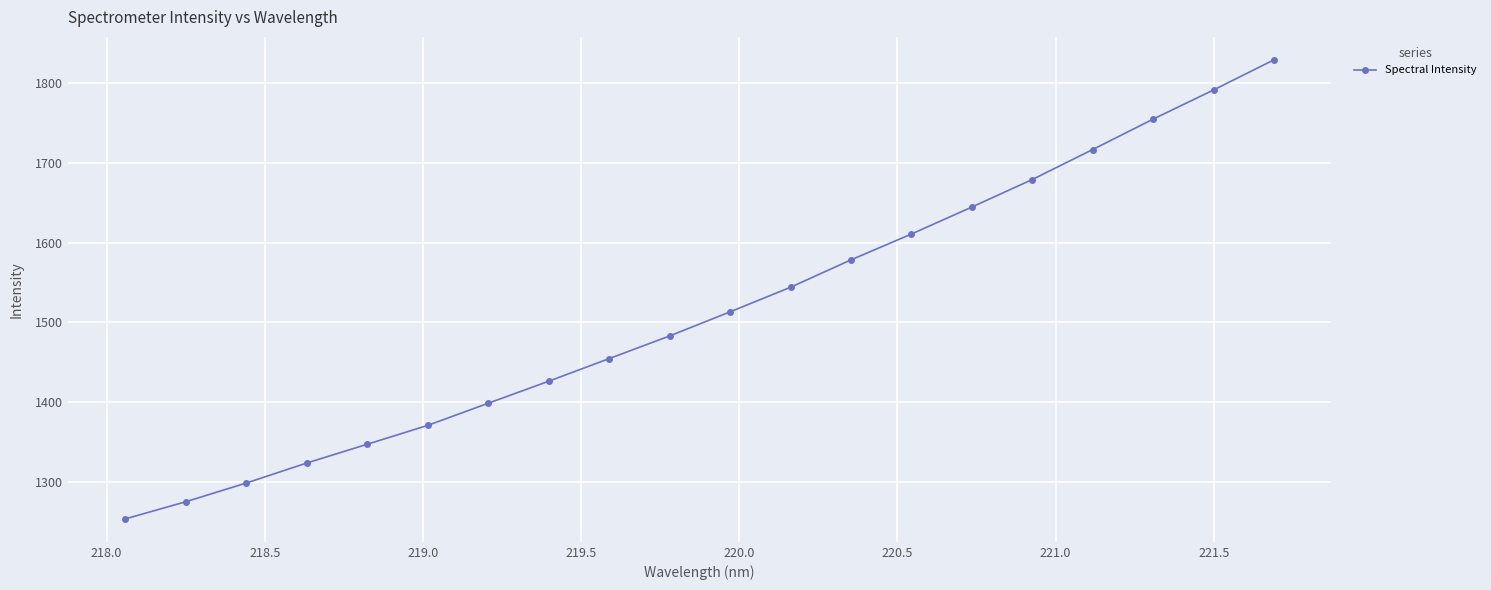

What is the smallest value displayed?

1253.6